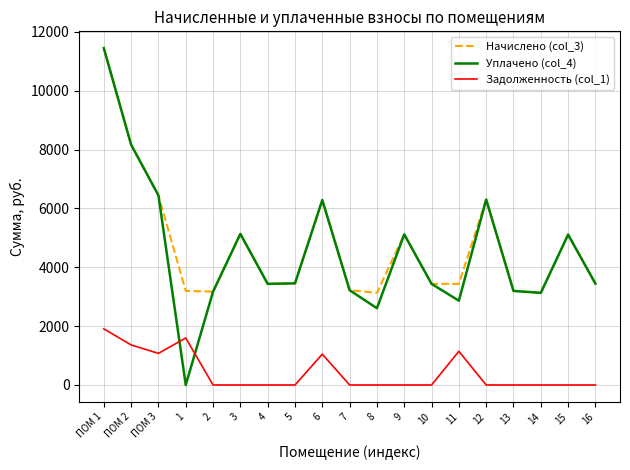

What is the difference between the maximum and minimum values in the Задолженность (col_1) series?

1907.2